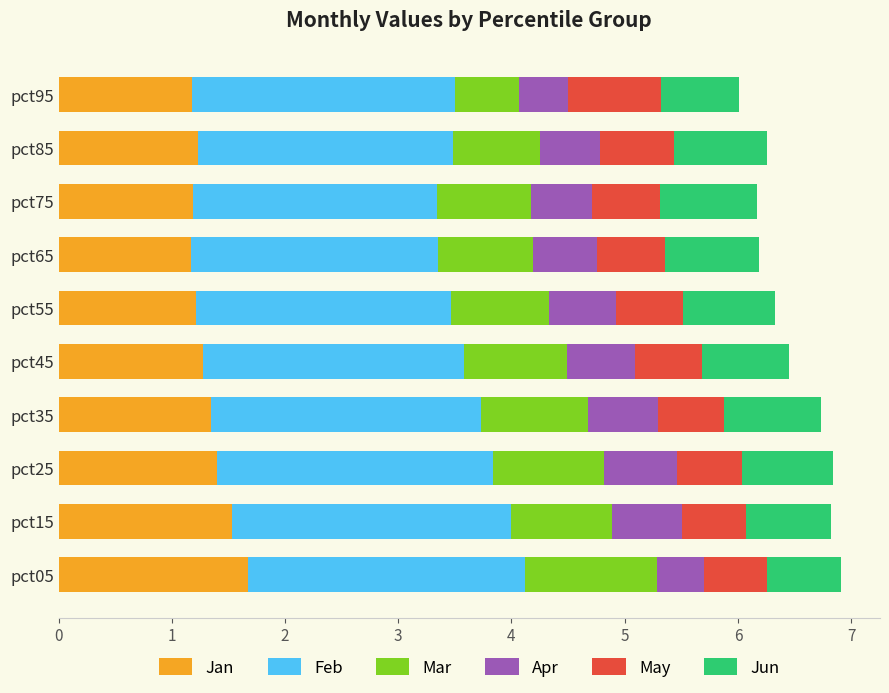

What is the maximum value for Jan?

1.7